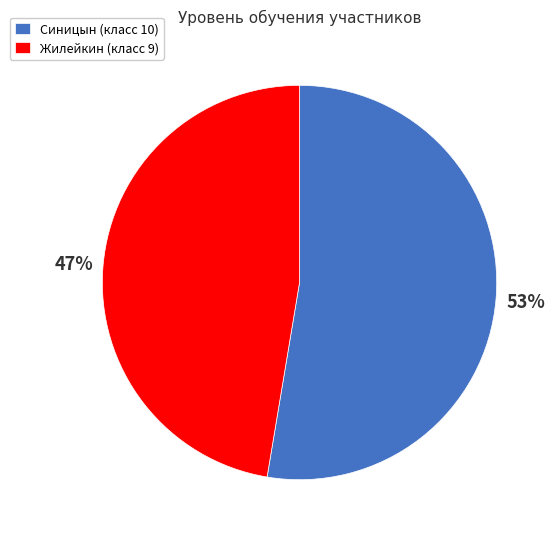

Rank the categories by value from lowest to highest.

Жилейкин, Синицын